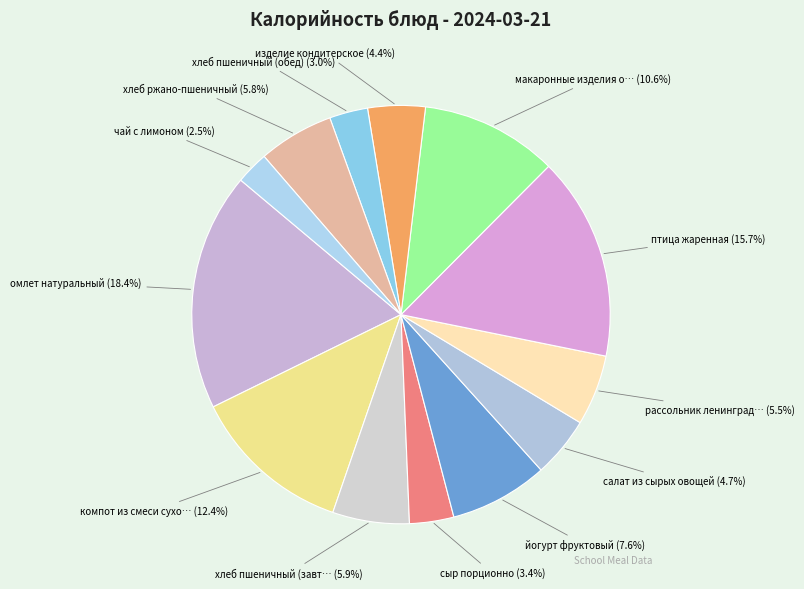

How many slices are in this pie chart?

13